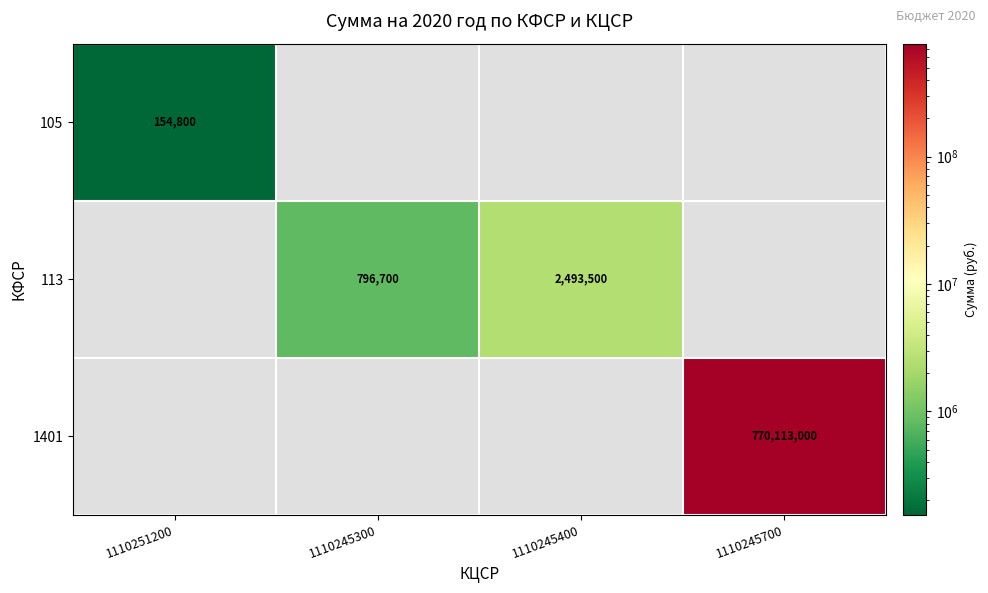

What is the minimum value shown in the chart?

154800.0